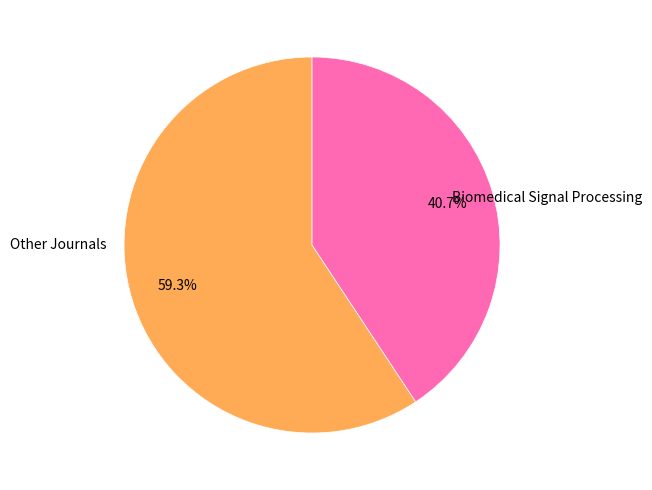

Does any single category account for the majority?

Yes